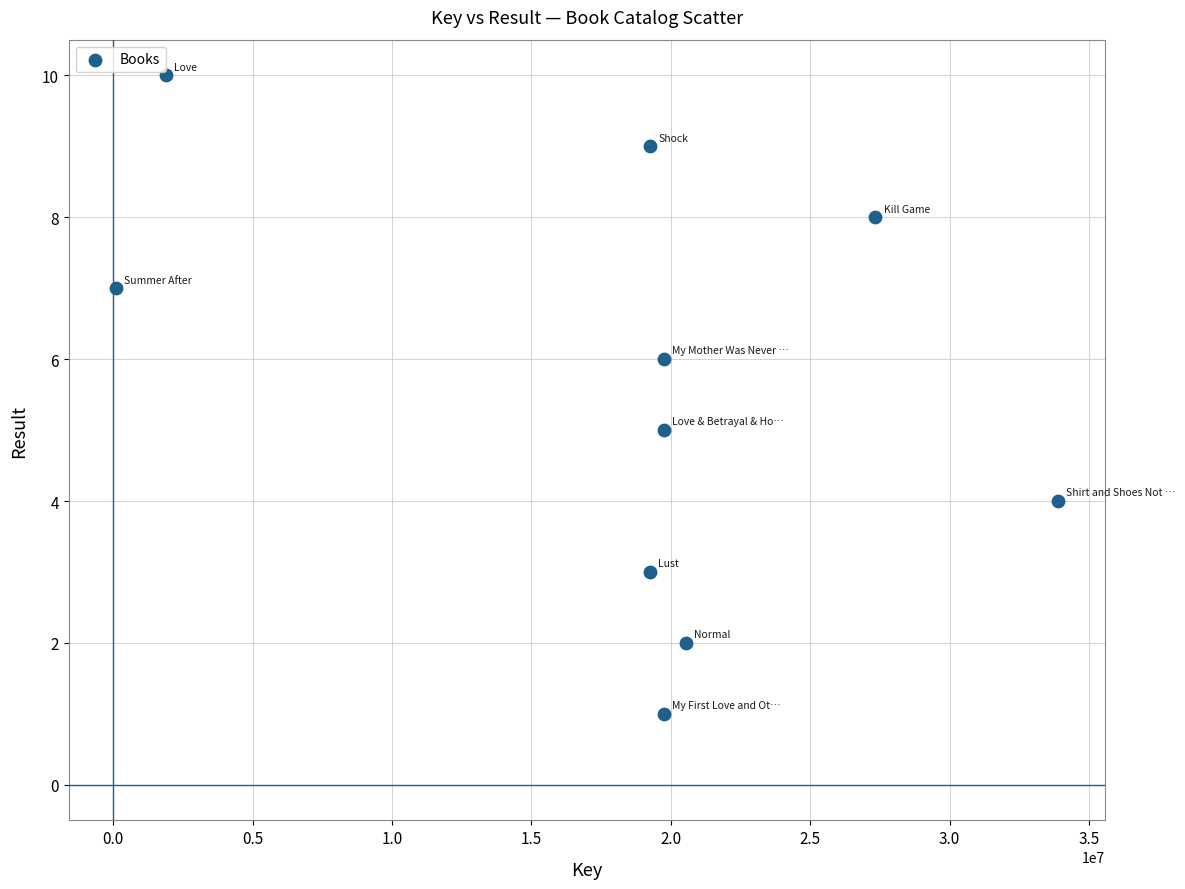

What is the average Y value?

6